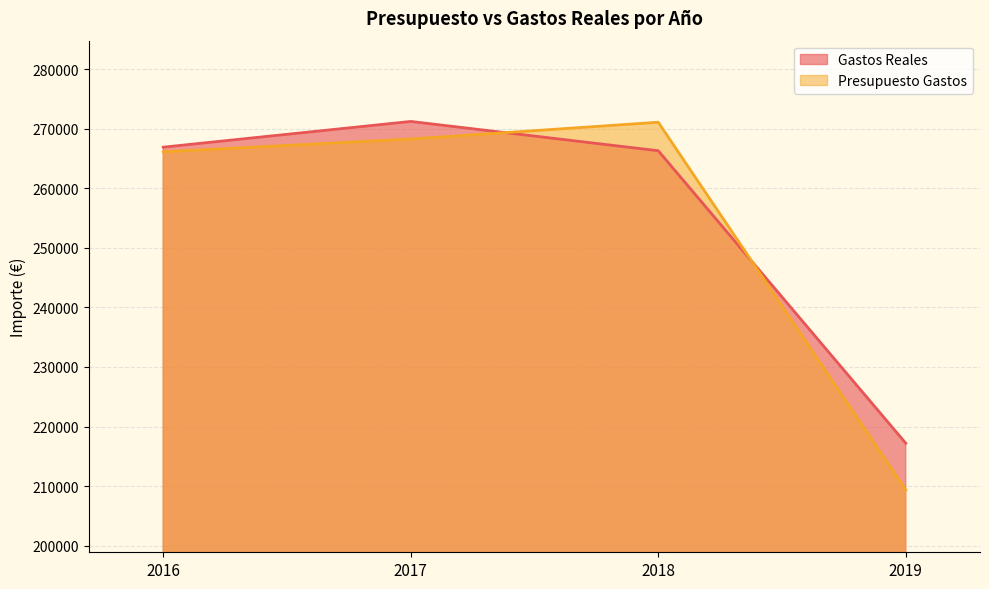

Which label corresponds to the largest value in the chart?

2017